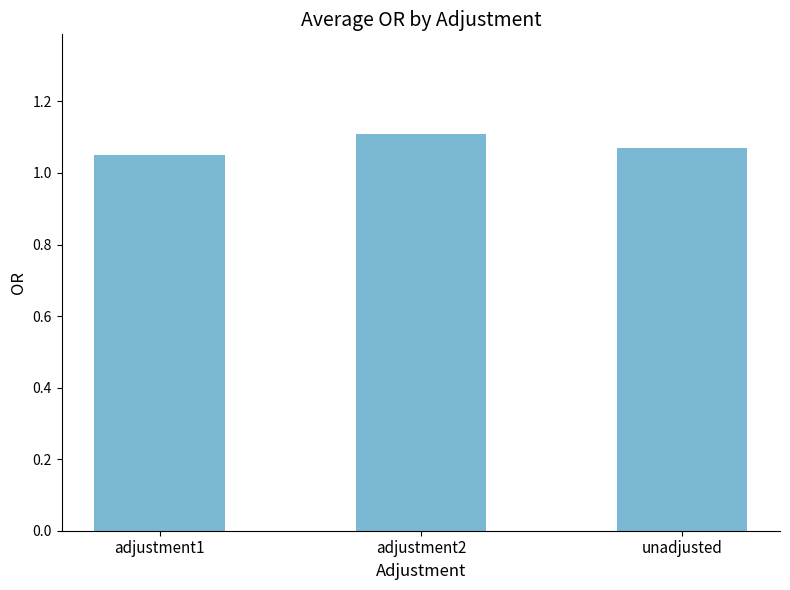

What is the label of the 2nd bar from the right?

adjustment2